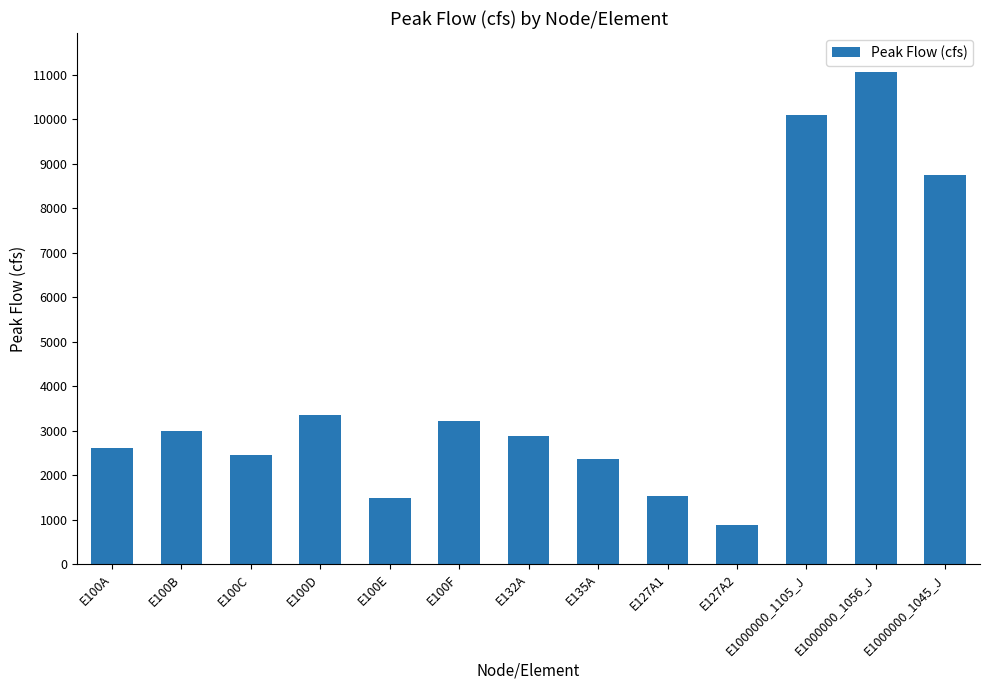

Which label corresponds to the smallest value in the chart?

E127A2